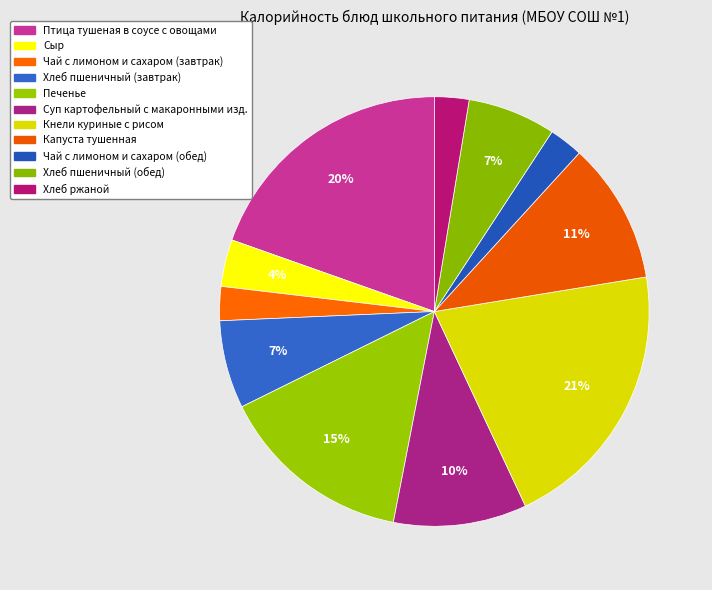

How many slices are in this pie chart?

11